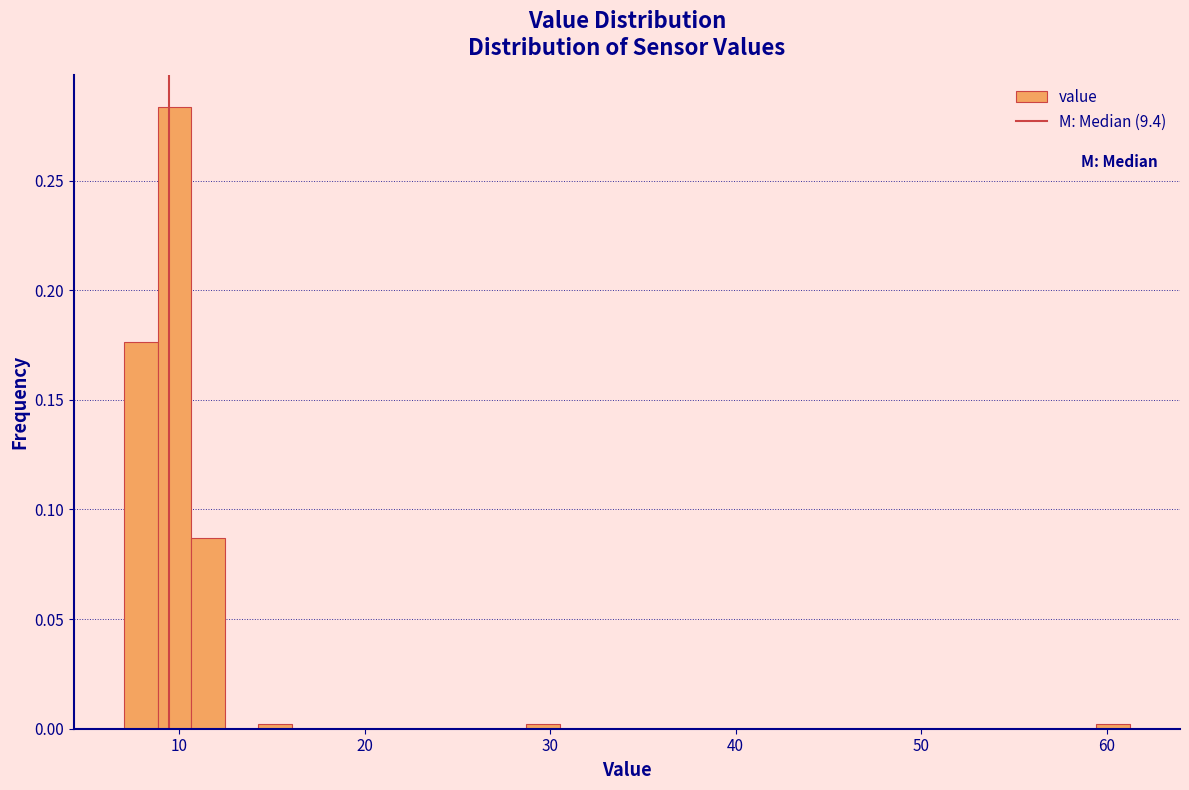

Read against the x-axis, roughly where is the centre of the tallest bar?

10